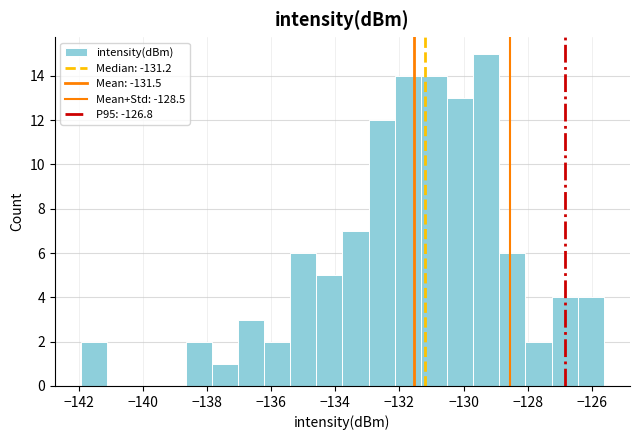

Reading left to right, transcribe this chart: for each bar, give the range it covers on the x-axis and its height. Neither the bar edges nor the heights are printed on the chart, so give them approximately, as read against the axes.

-142.0 to -141.2: 2
-141.2 to -140.2: 0
-140.2 to -139.4: 0
-139.4 to -138.6: 0
-138.6 to -137.8: 2
-137.8 to -137.0: 1
-137.0 to -136.2: 3
-136.2 to -135.4: 2
-135.4 to -134.6: 6
-134.6 to -133.8: 5
-133.8 to -133.0: 7
-133.0 to -132.2: 12
-132.2 to -131.4: 14
-131.4 to -130.6: 14
-130.6 to -129.8: 13
-129.8 to -128.8: 15
-128.8 to -128.0: 6
-128.0 to -127.2: 2
-127.2 to -126.4: 4
-126.4 to -125.6: 4